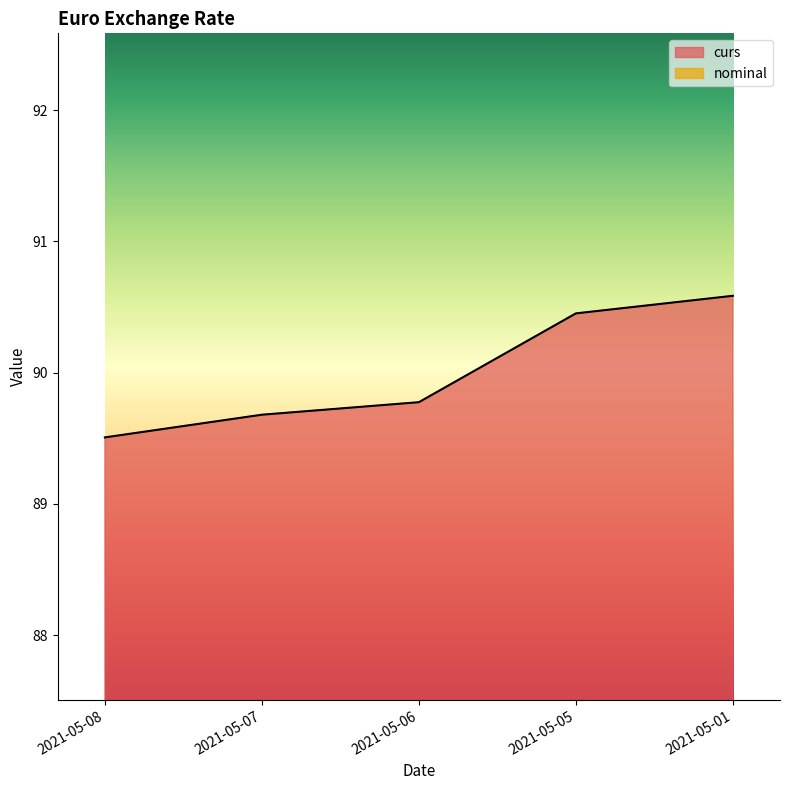

Rank the categories by value from lowest to highest.

2021-05-08, 2021-05-07, 2021-05-06, 2021-05-05, 2021-05-01